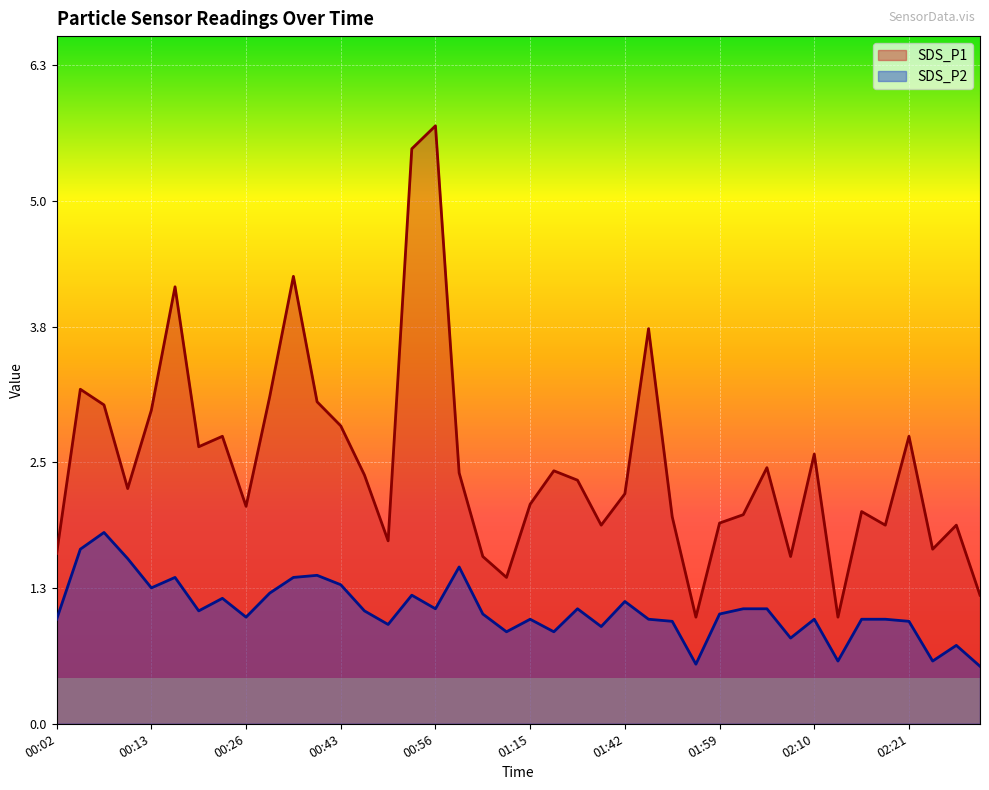

What is the difference between the maximum and minimum values in the SDS_P2 series?

1.3